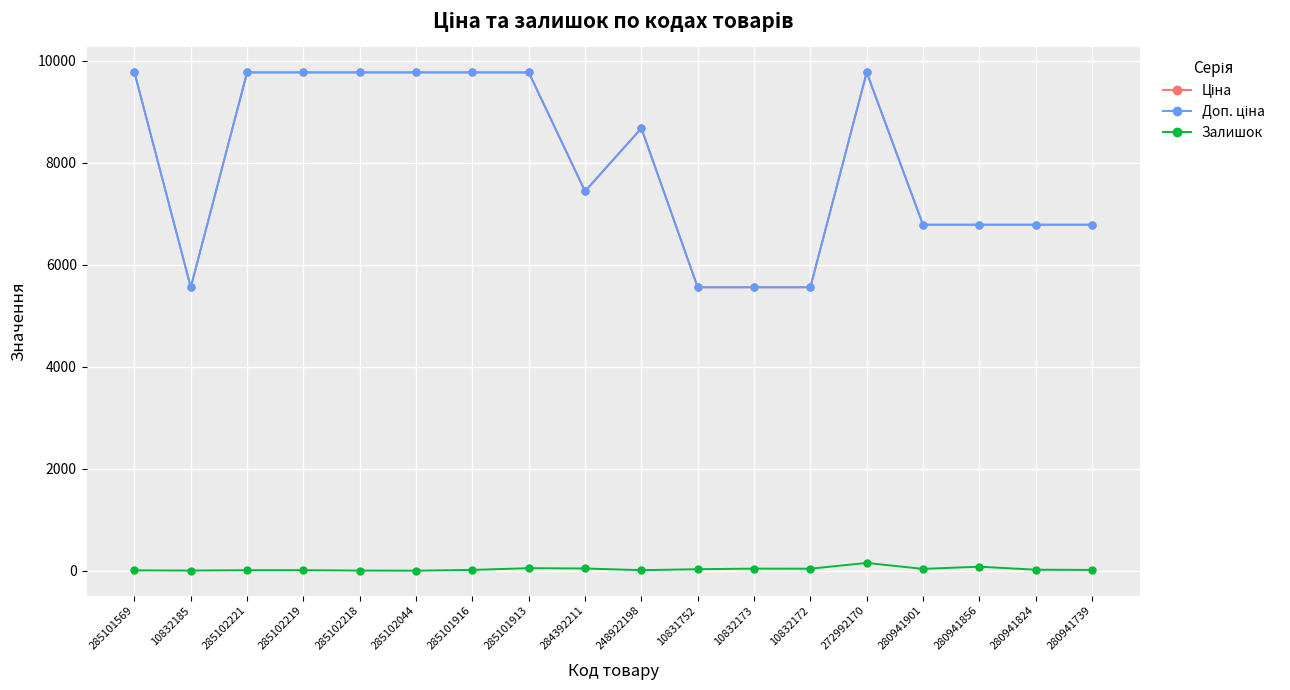

What value does the Доп. ціна series have at 285101569?

9775.5